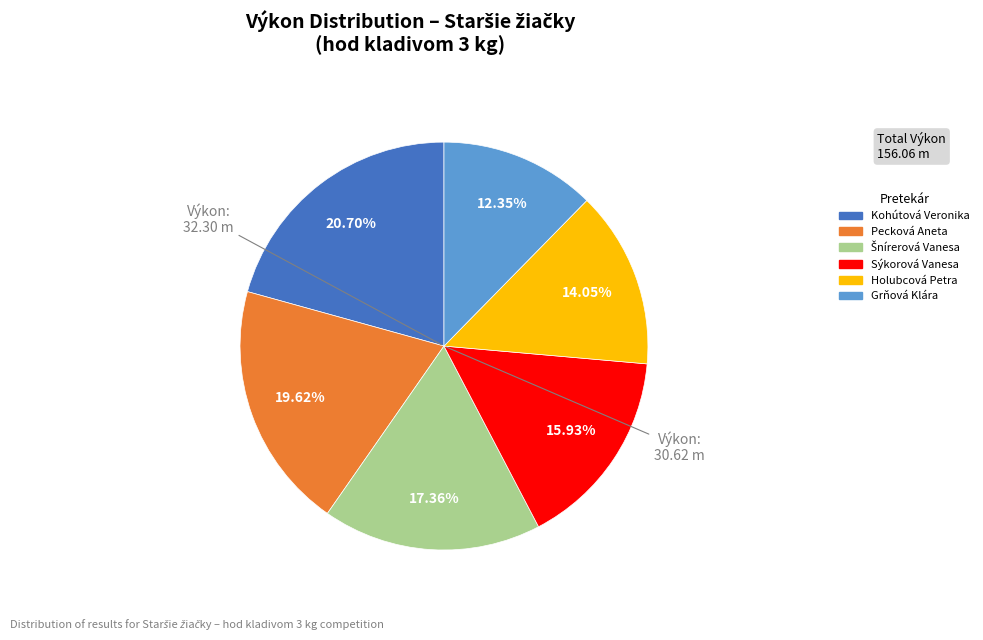

How many slices are in this pie chart?

6